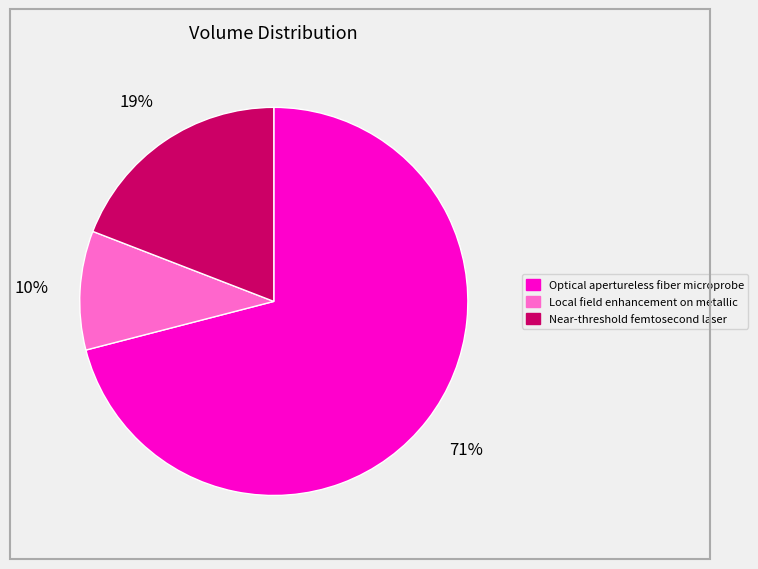

How many slices are in this pie chart?

3